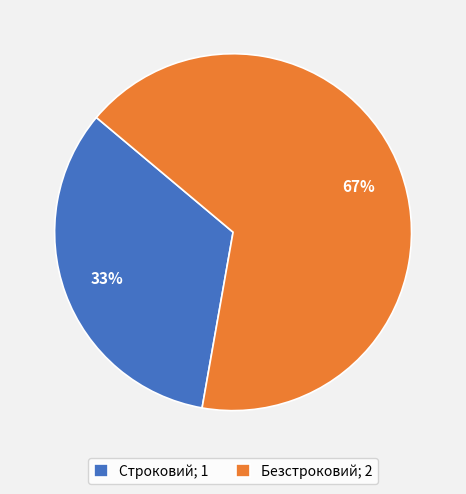

Does any single category account for the majority?

Yes